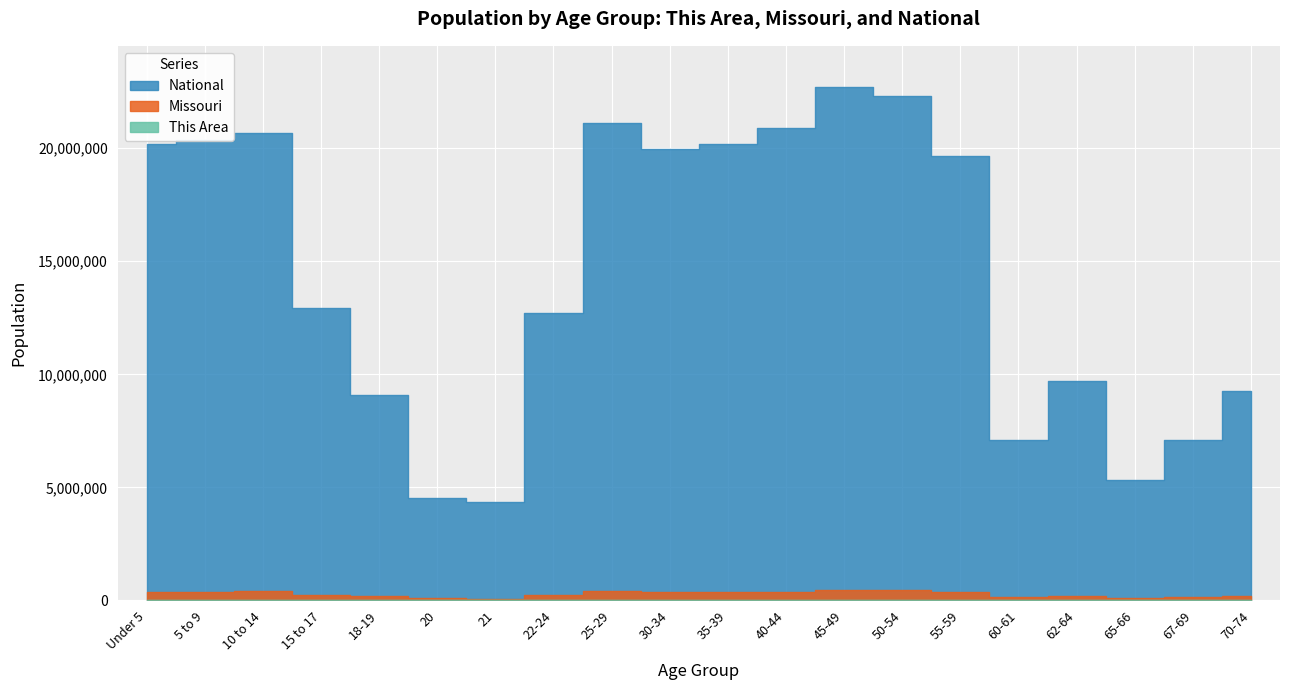

At which label does National first exceed 19664805?

Under 5